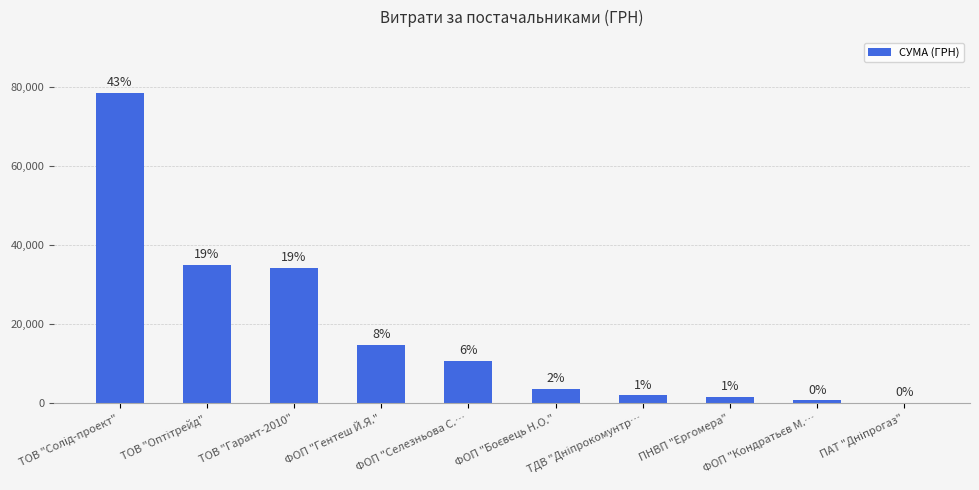

Are the bars horizontal?

No